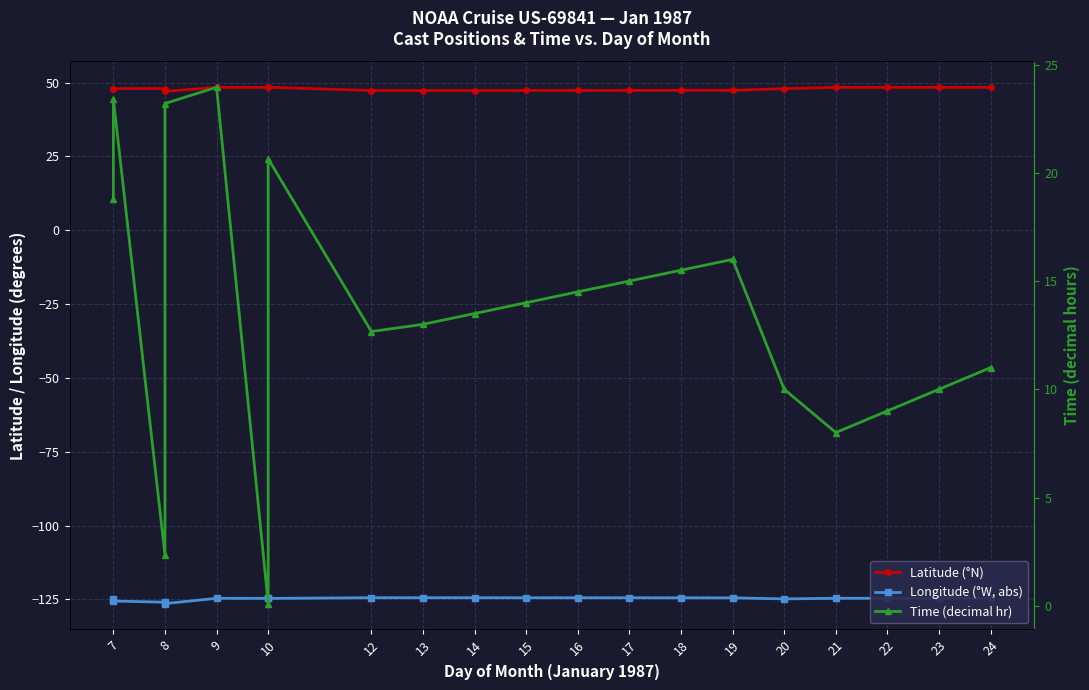

Does the chart display data point markers on the line(s)?

Yes